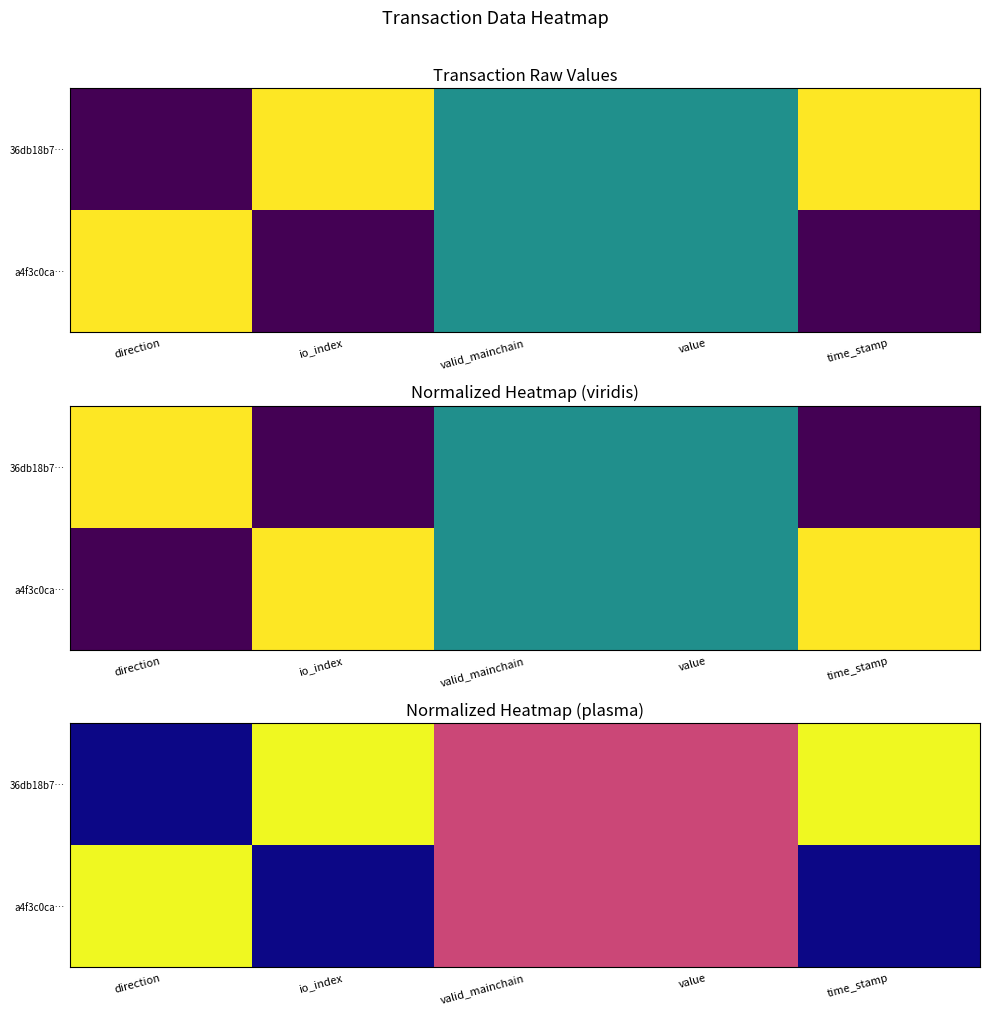

Read the 36db18b7… value at time_stamp.

1.0